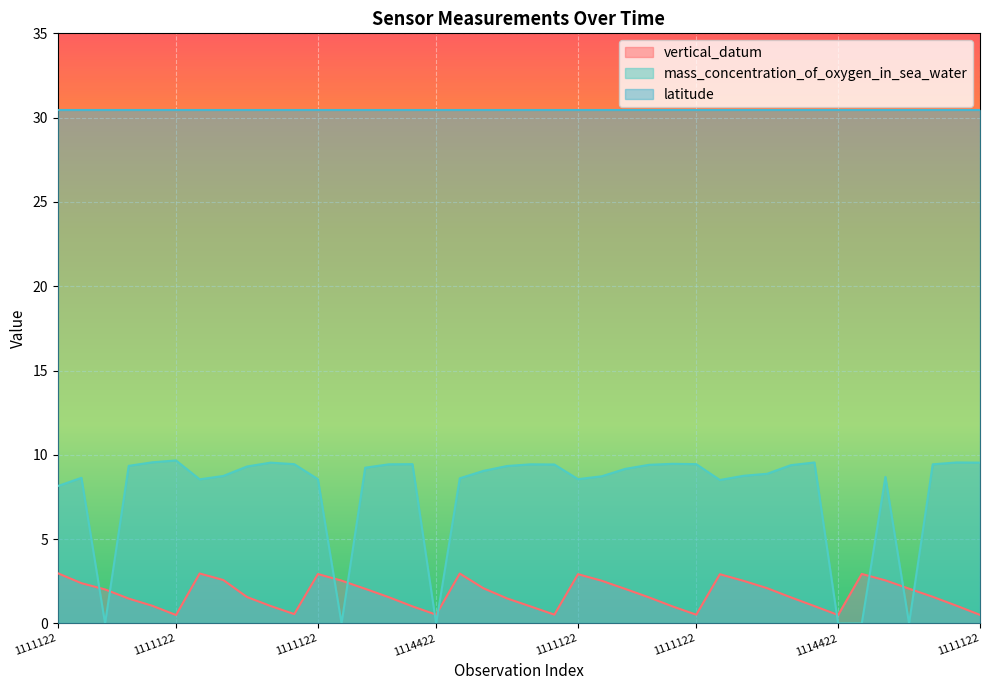

What is the sum of the vertical_datum values at 1111122 and 1111122?

4.6